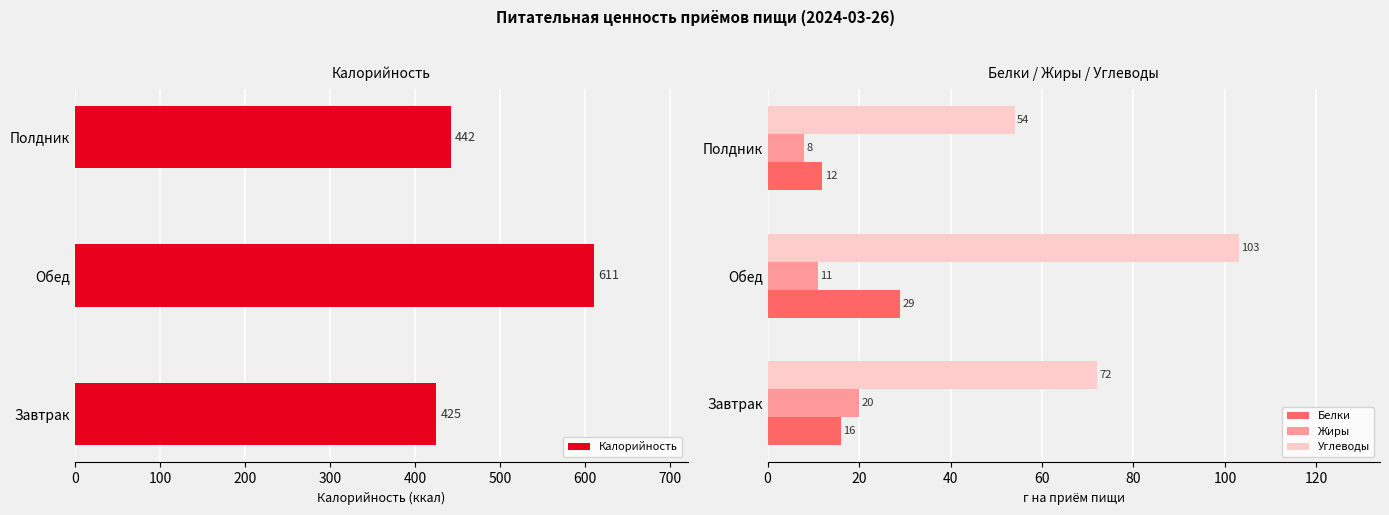

The Белки series shows 12 at Полдник. True or false?

True